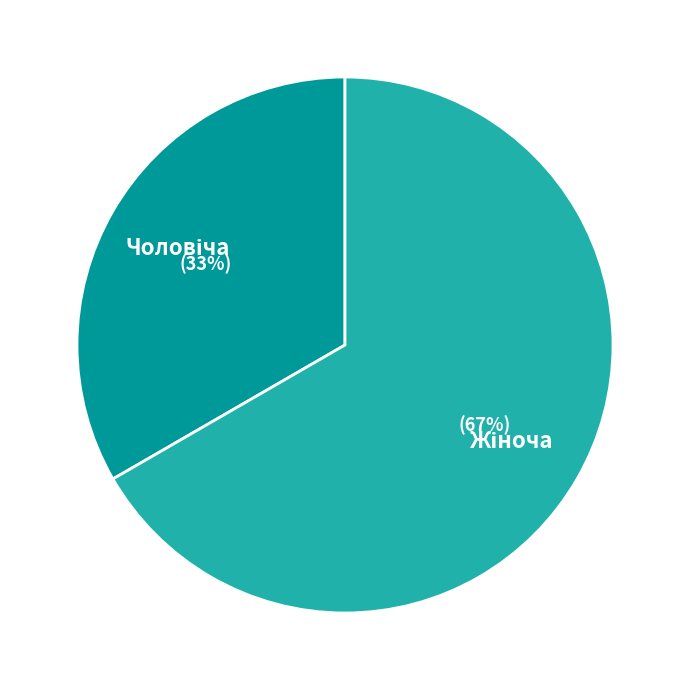

To the nearest percent, what is the average slice percentage?

50%